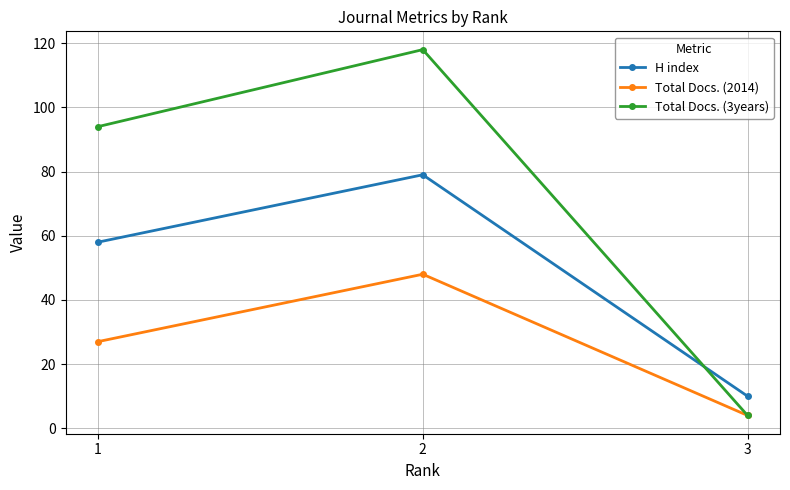

What is the value of the Total Docs. (3years) point at the 3rd from the left?

4